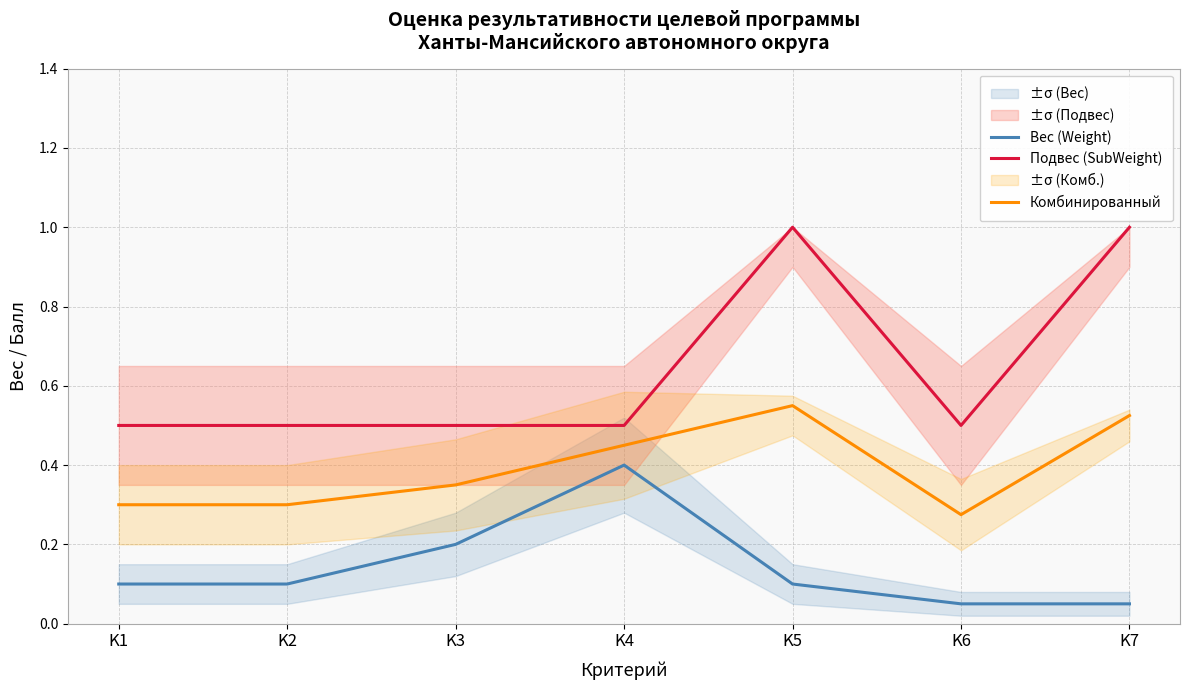

Between K3 and K5, which series saw the biggest shift?

Подвес (SubWeight)